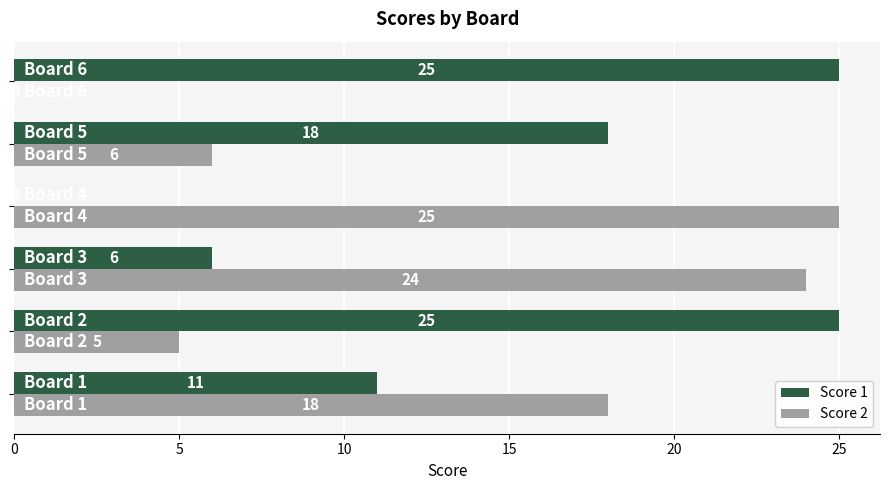

How many data points does each series have?

6